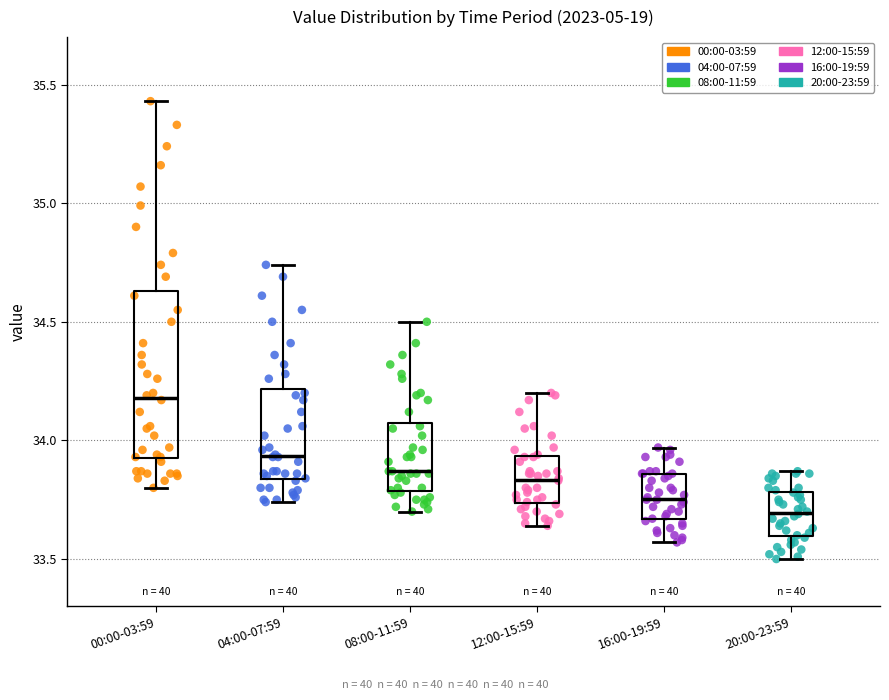

Comparing the boxes themselves (not the whiskers), which one is the tallest?

00:00-03:59